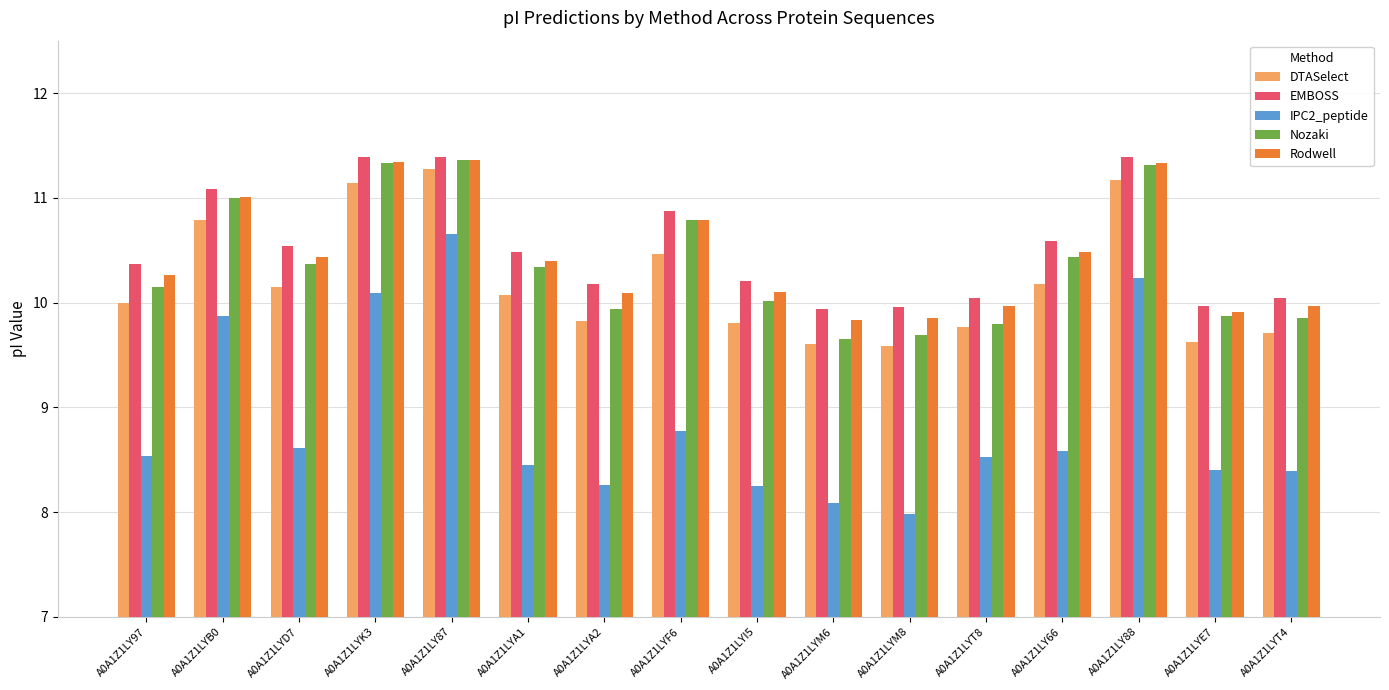

What is the greatest value displayed?

11.4